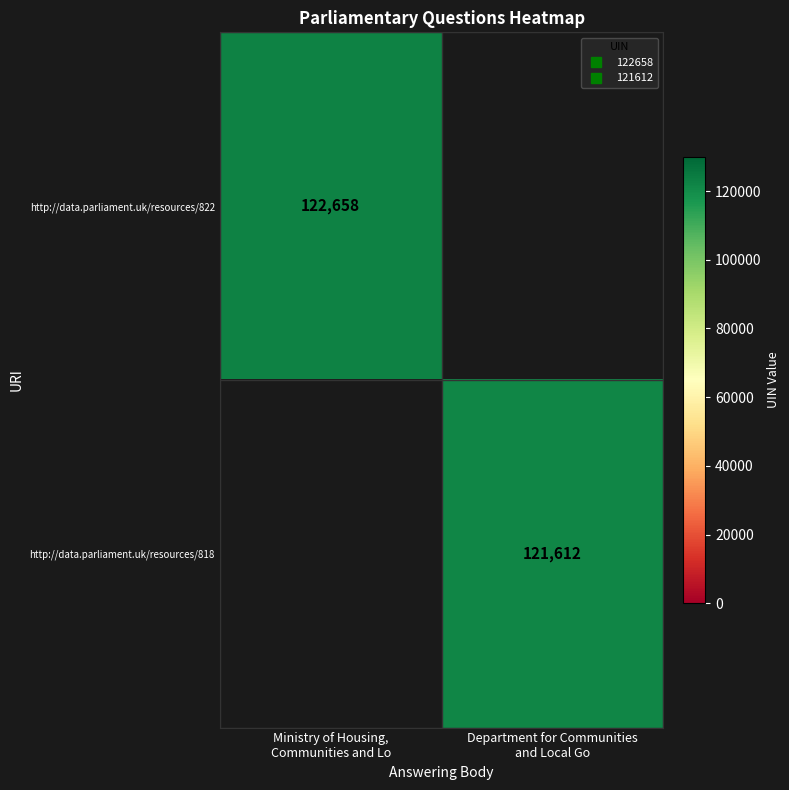

What is the total value across all series at Department for Communities
and Local Go?

121612